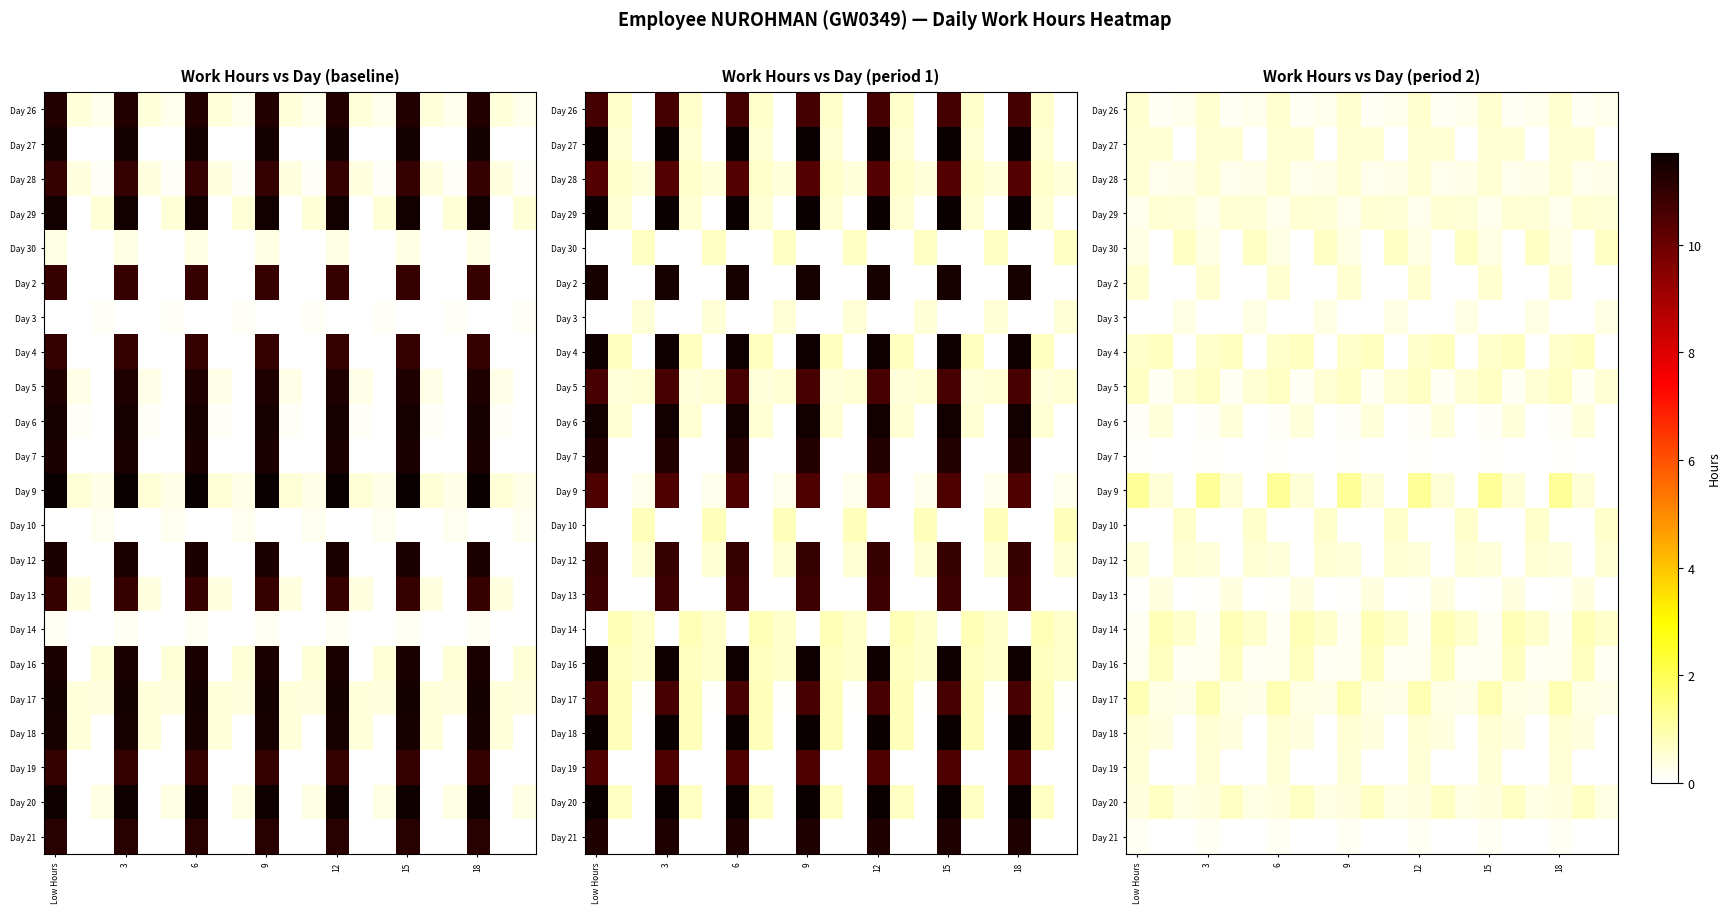

At which category is the sum across all series the highest?

Low Hours